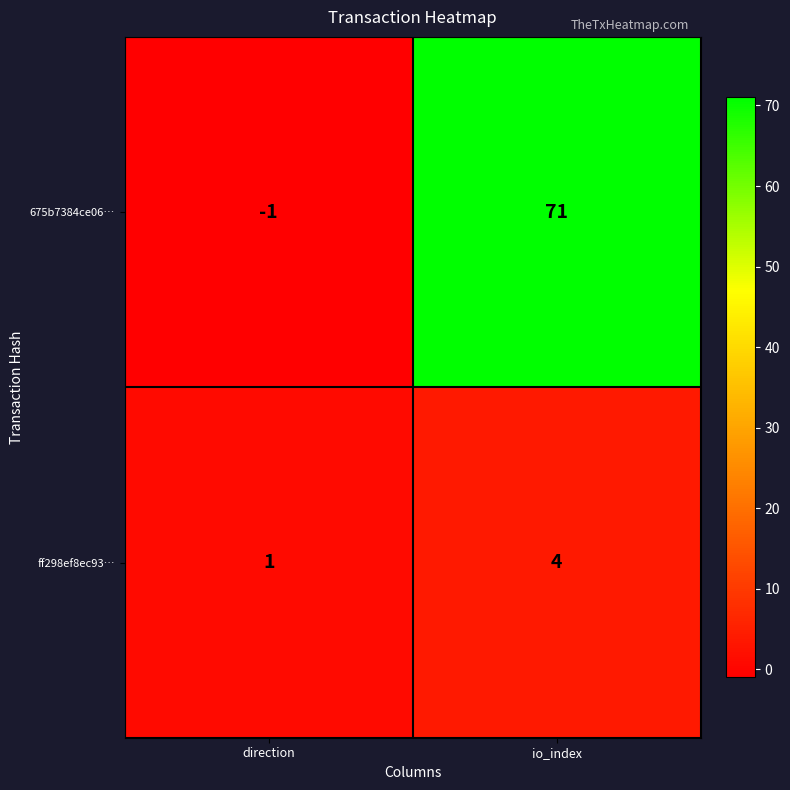

Where is ff298ef8ec93… nearest to the value 2?

direction